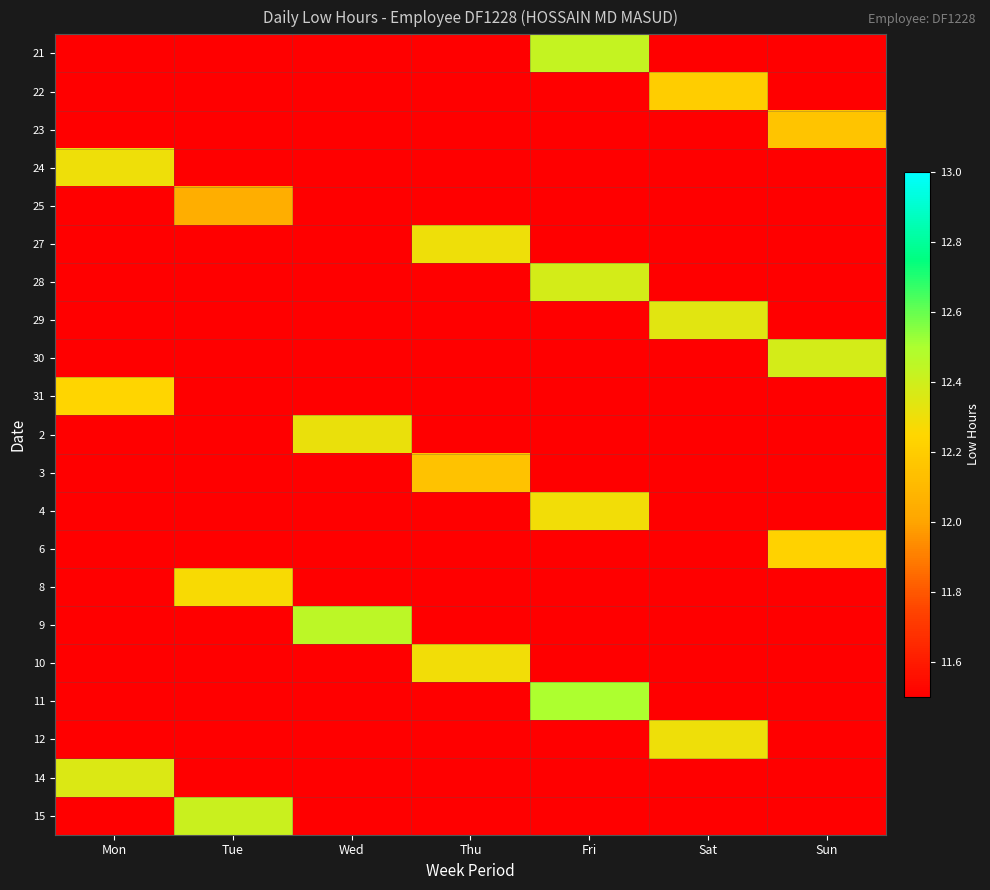

Reading right to left, list all the values displayed in this chart.

21: Sun=11.5	Sat=11.5	Fri=12.4	Thu=11.5	Wed=11.5	Tue=11.5	Mon=11.5
22: Sun=11.5	Sat=12.2	Fri=11.5	Thu=11.5	Wed=11.5	Tue=11.5	Mon=11.5
23: Sun=12.2	Sat=11.5	Fri=11.5	Thu=11.5	Wed=11.5	Tue=11.5	Mon=11.5
24: Sun=11.5	Sat=11.5	Fri=11.5	Thu=11.5	Wed=11.5	Tue=11.5	Mon=12.3
25: Sun=11.5	Sat=11.5	Fri=11.5	Thu=11.5	Wed=11.5	Tue=12.1	Mon=11.5
27: Sun=11.5	Sat=11.5	Fri=11.5	Thu=12.3	Wed=11.5	Tue=11.5	Mon=11.5
28: Sun=11.5	Sat=11.5	Fri=12.4	Thu=11.5	Wed=11.5	Tue=11.5	Mon=11.5
29: Sun=11.5	Sat=12.3	Fri=11.5	Thu=11.5	Wed=11.5	Tue=11.5	Mon=11.5
30: Sun=12.4	Sat=11.5	Fri=11.5	Thu=11.5	Wed=11.5	Tue=11.5	Mon=11.5
31: Sun=11.5	Sat=11.5	Fri=11.5	Thu=11.5	Wed=11.5	Tue=11.5	Mon=12.2
2: Sun=11.5	Sat=11.5	Fri=11.5	Thu=11.5	Wed=12.3	Tue=11.5	Mon=11.5
3: Sun=11.5	Sat=11.5	Fri=11.5	Thu=12.2	Wed=11.5	Tue=11.5	Mon=11.5
4: Sun=11.5	Sat=11.5	Fri=12.3	Thu=11.5	Wed=11.5	Tue=11.5	Mon=11.5
6: Sun=12.2	Sat=11.5	Fri=11.5	Thu=11.5	Wed=11.5	Tue=11.5	Mon=11.5
8: Sun=11.5	Sat=11.5	Fri=11.5	Thu=11.5	Wed=11.5	Tue=12.3	Mon=11.5
9: Sun=11.5	Sat=11.5	Fri=11.5	Thu=11.5	Wed=12.4	Tue=11.5	Mon=11.5
10: Sun=11.5	Sat=11.5	Fri=11.5	Thu=12.3	Wed=11.5	Tue=11.5	Mon=11.5
11: Sun=11.5	Sat=11.5	Fri=12.5	Thu=11.5	Wed=11.5	Tue=11.5	Mon=11.5
12: Sun=11.5	Sat=12.3	Fri=11.5	Thu=11.5	Wed=11.5	Tue=11.5	Mon=11.5
14: Sun=11.5	Sat=11.5	Fri=11.5	Thu=11.5	Wed=11.5	Tue=11.5	Mon=12.4
15: Sun=11.5	Sat=11.5	Fri=11.5	Thu=11.5	Wed=11.5	Tue=12.4	Mon=11.5